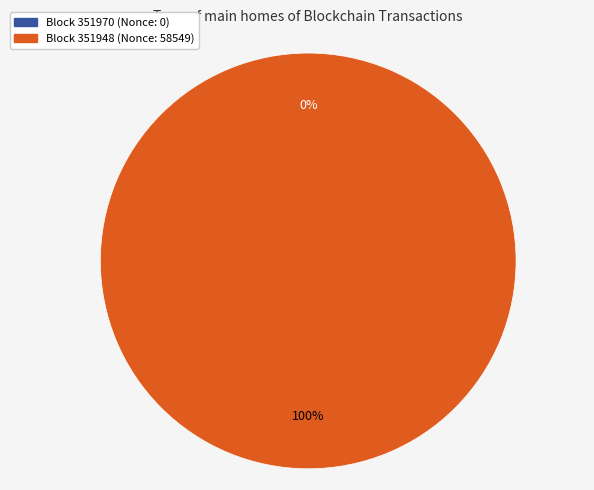

What percentage is the 351948 slice, to the nearest percent?

100%